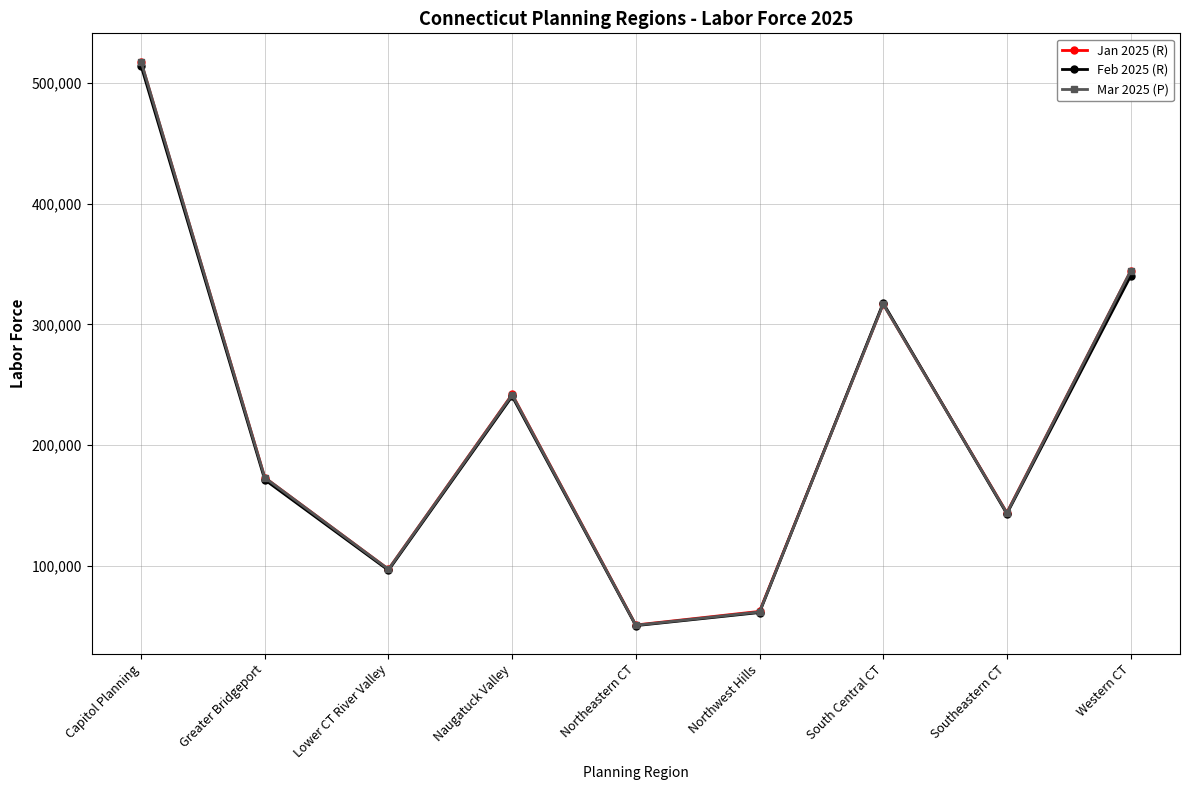

How many data points does each series have?

9